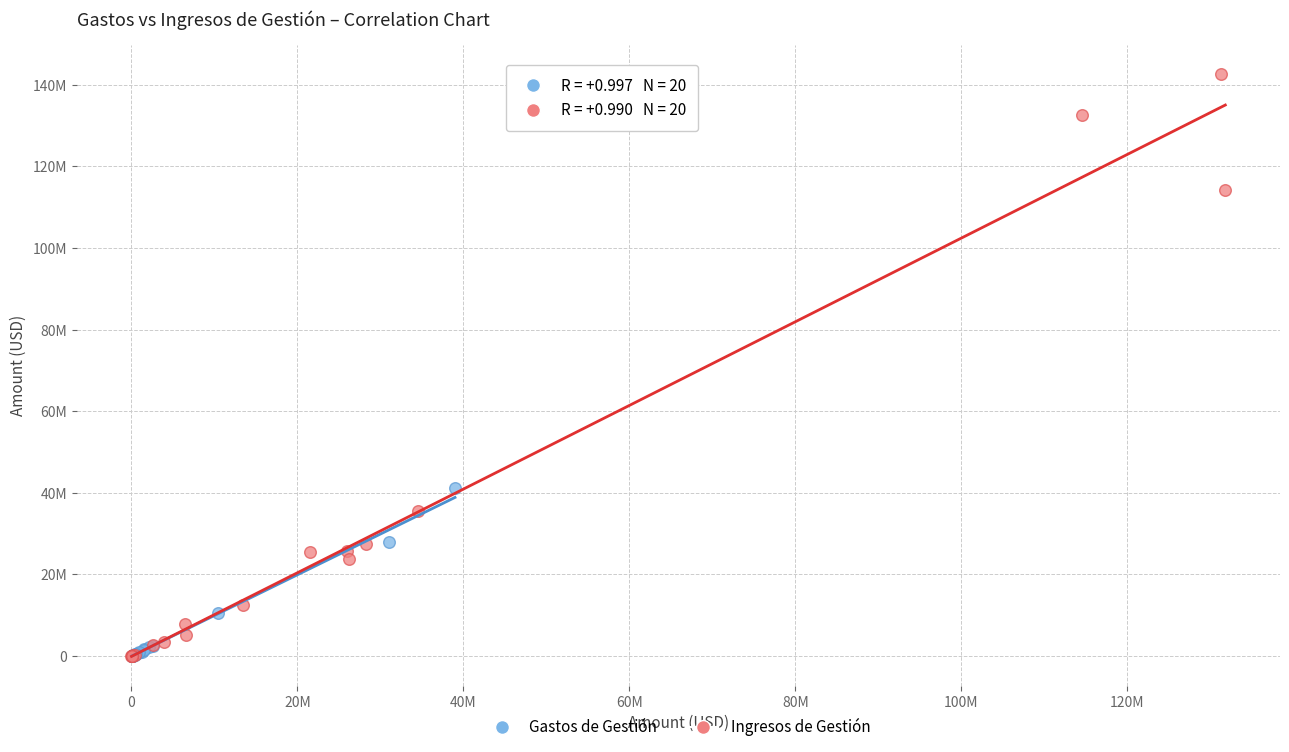

What are all the series names shown in the legend?

Gastos de Gestión, Ingresos de Gestión